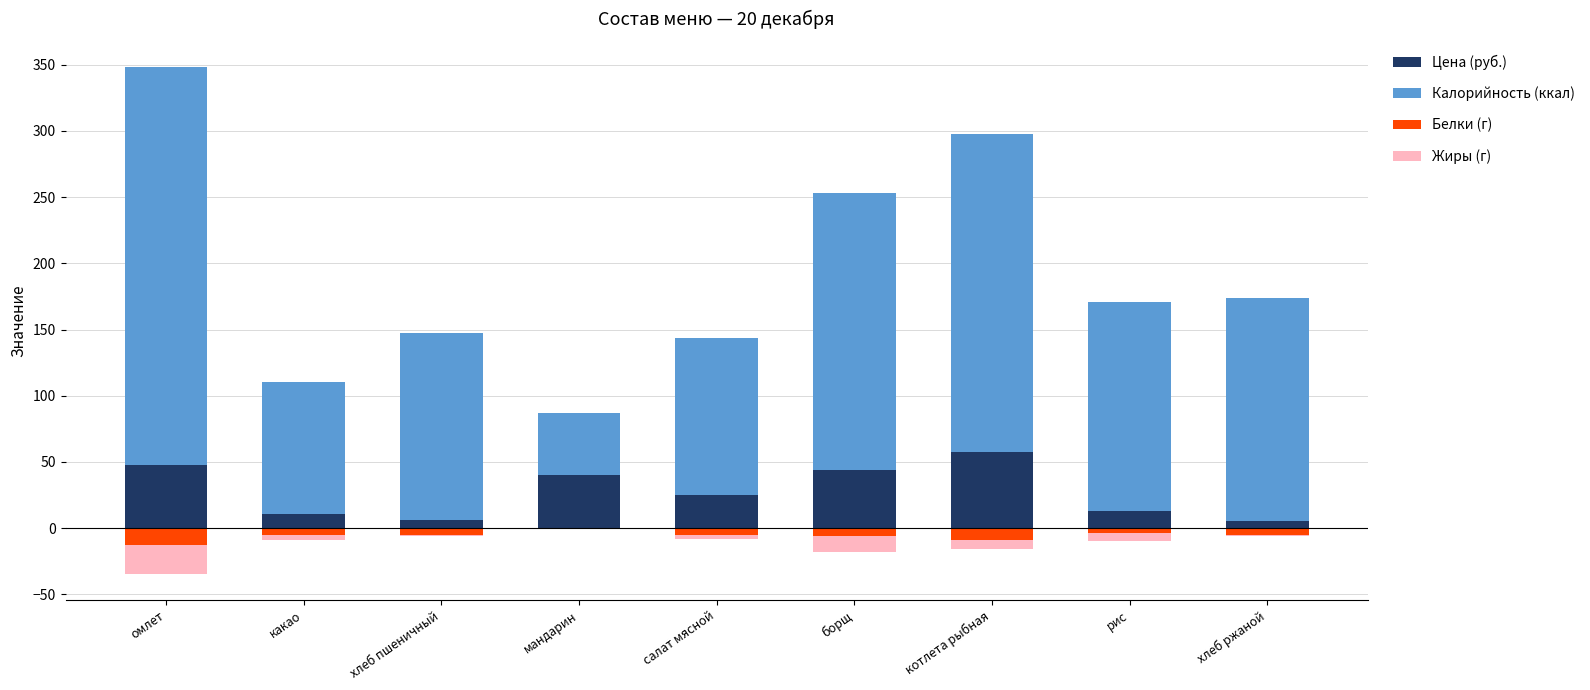

What is the label of the 4th bar from the right?

борщ